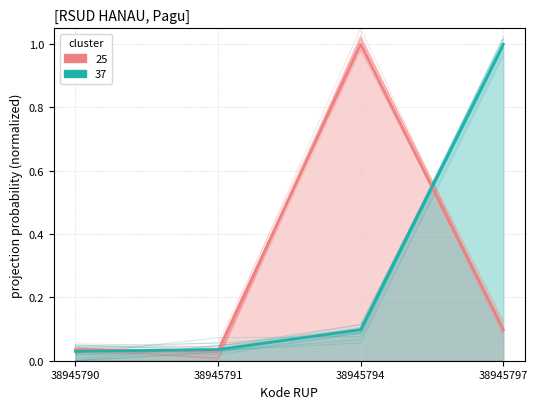

At which category does the chart reach its minimum across all series?

38945791